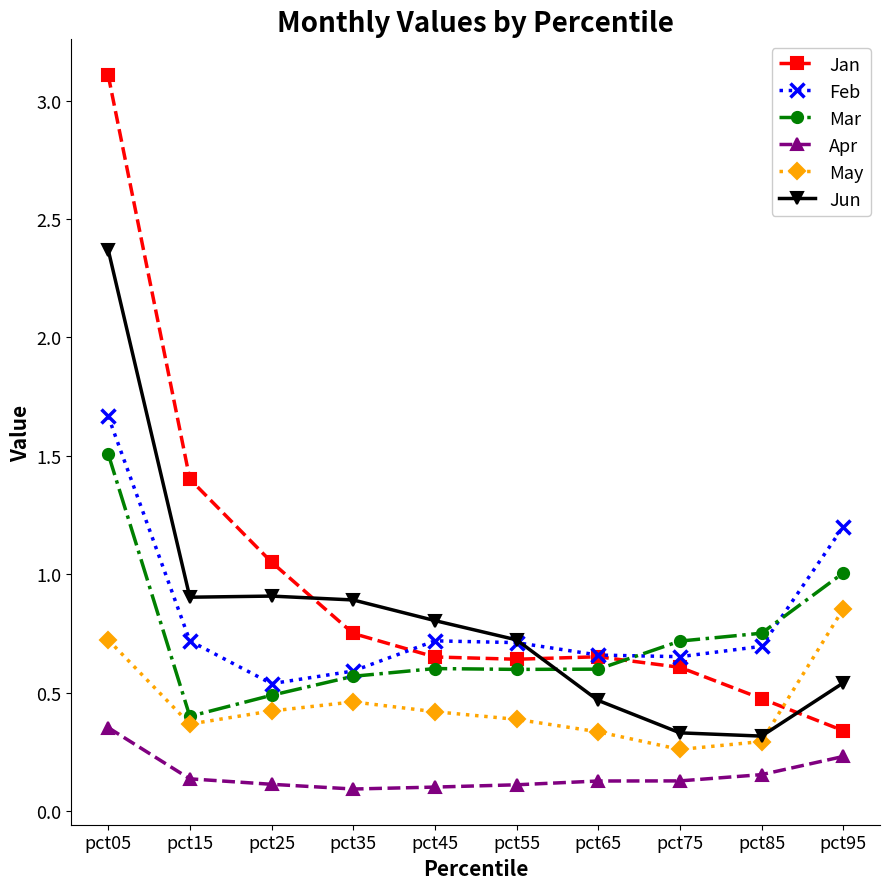

The value of Mar at pct45 is 0.2. True or false?

False